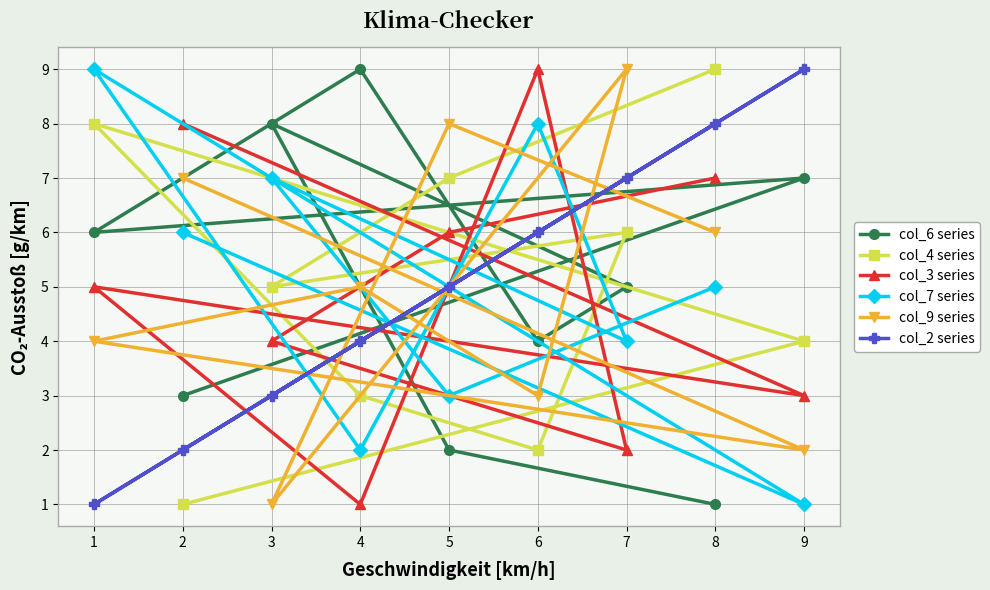

What is the average value of the col_3 series series?

5